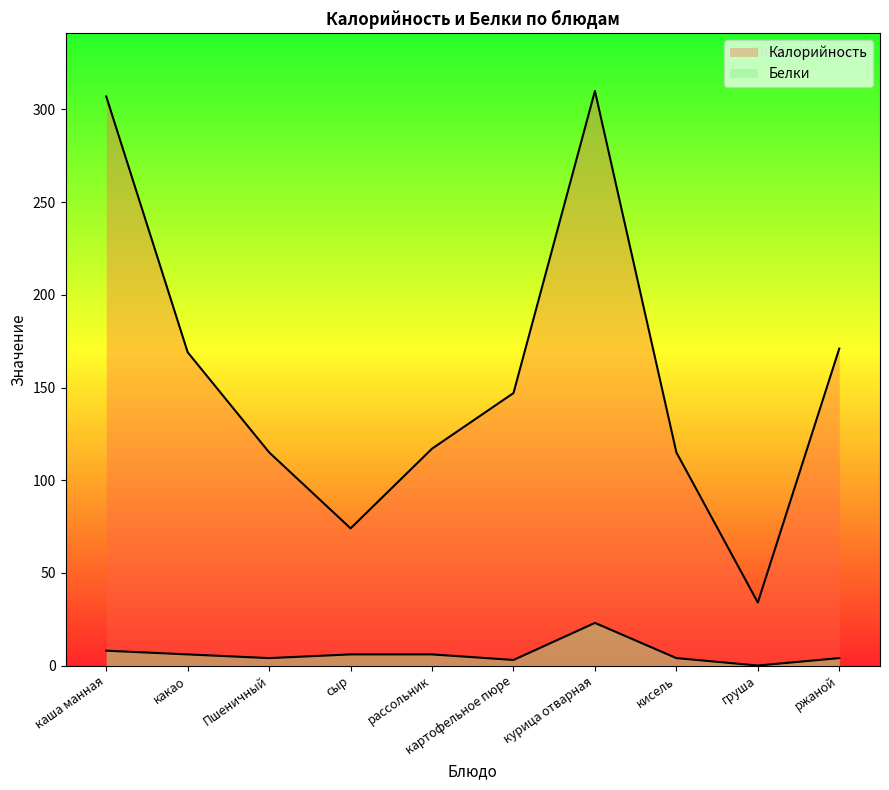

At Пшеничный, list the series in order from smallest to largest.

Белки, Калорийность